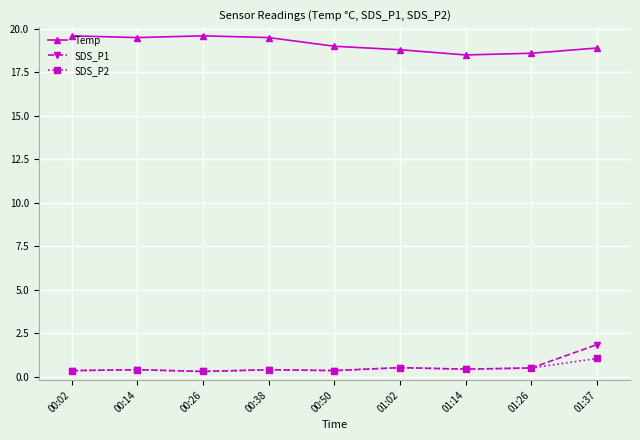

At 01:37, list the series in order from largest to smallest.

Temp, SDS_P1, SDS_P2